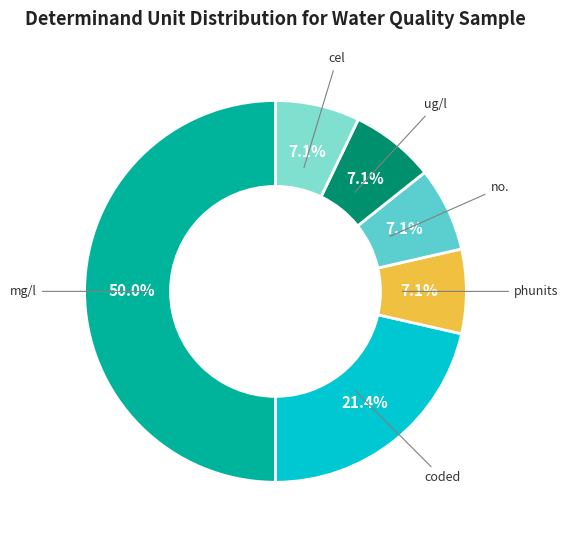

What is the largest slice in the pie chart?

mg/l